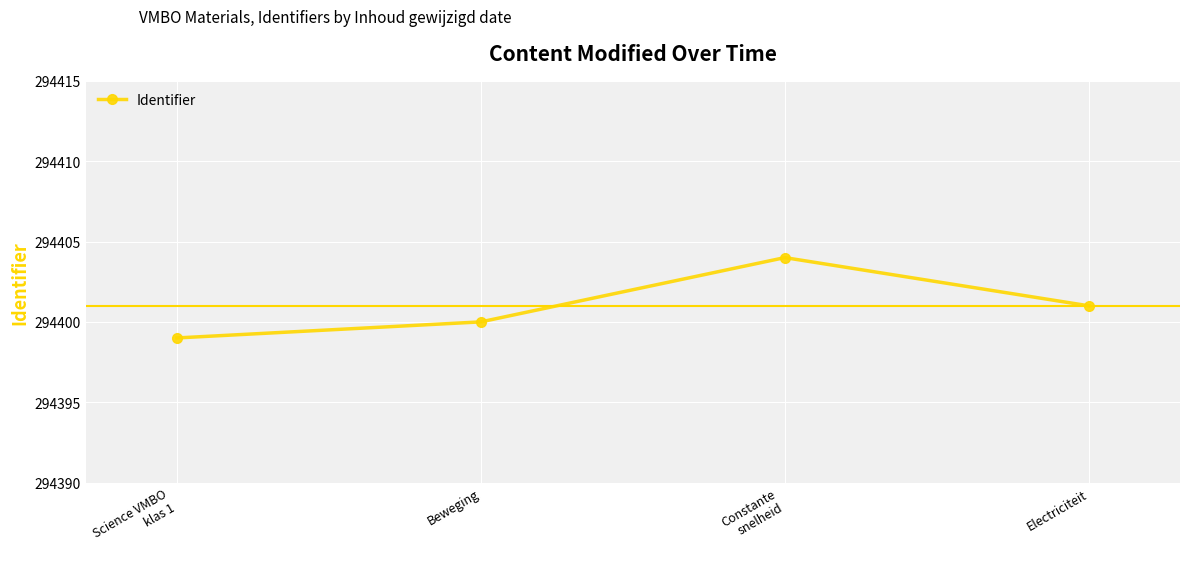

Between Science VMBO
klas 1 and Electriciteit, which is larger?

Electriciteit